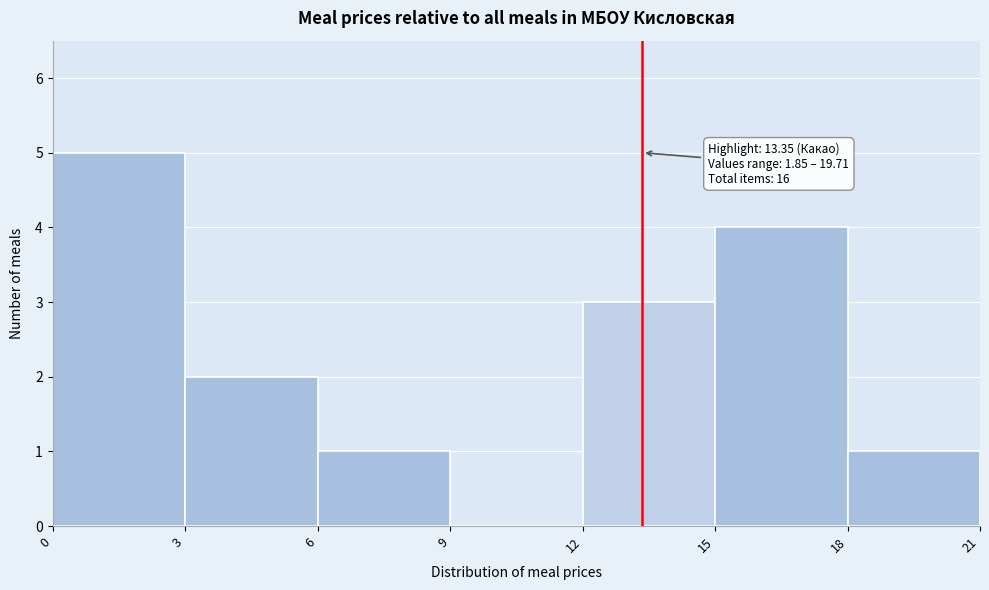

Which range on the x-axis has the tallest bar?

0 to 3